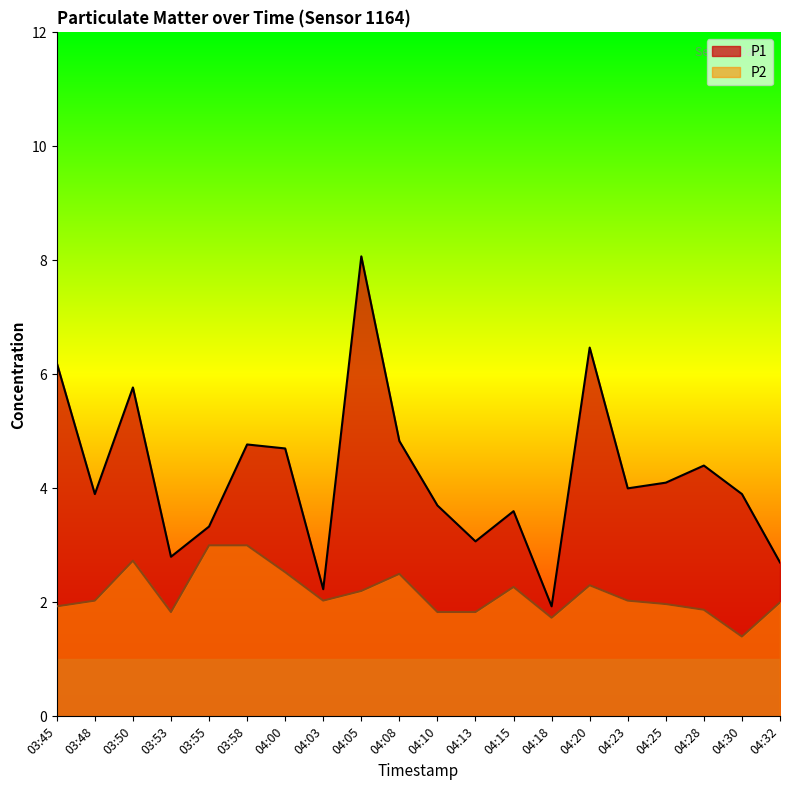

The P1 series shows 6.5 at 04:20. True or false?

True